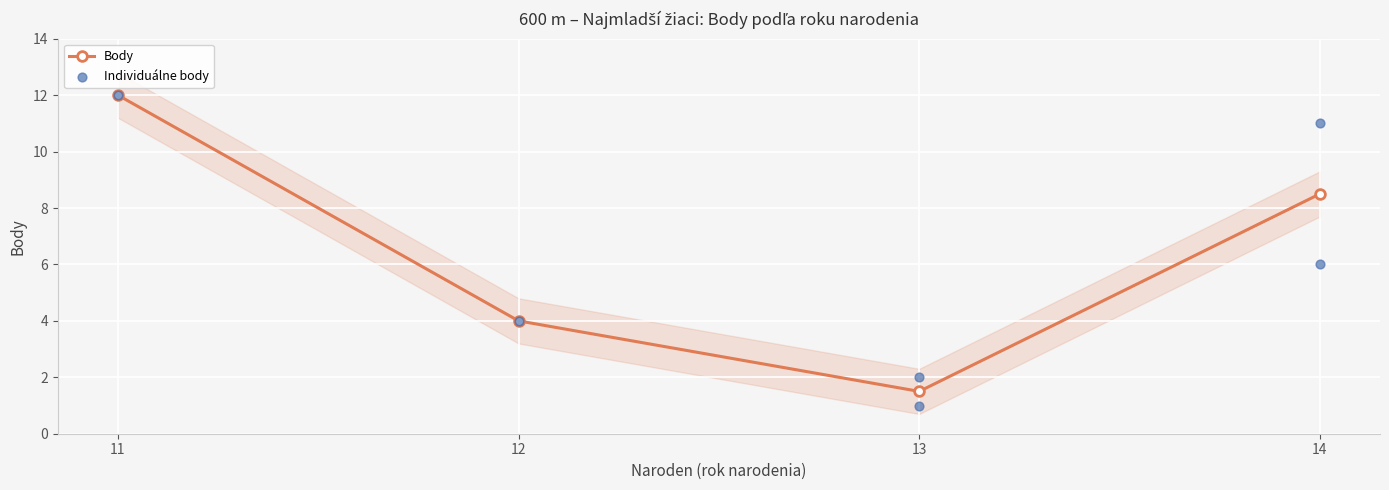

True or false: Body has more than 1 points higher than both neighbors.

False